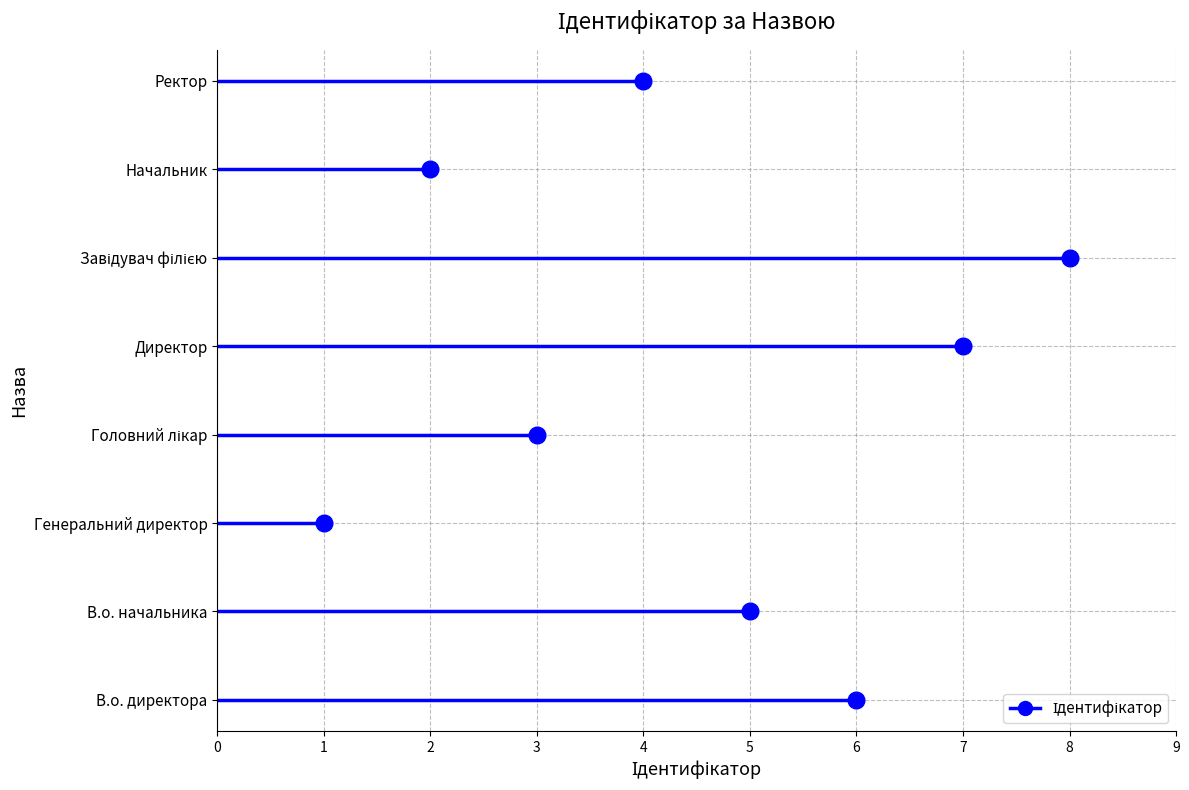

List the labels in order of value, smallest first.

Генеральний директор, Начальник, Головний лікар, Ректор, В.о. начальника, В.о. директора, Директор, Завідувач філією